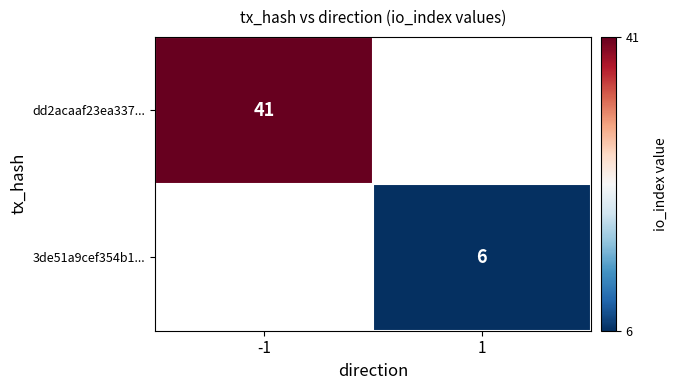

Count the number of categories in the chart.

2